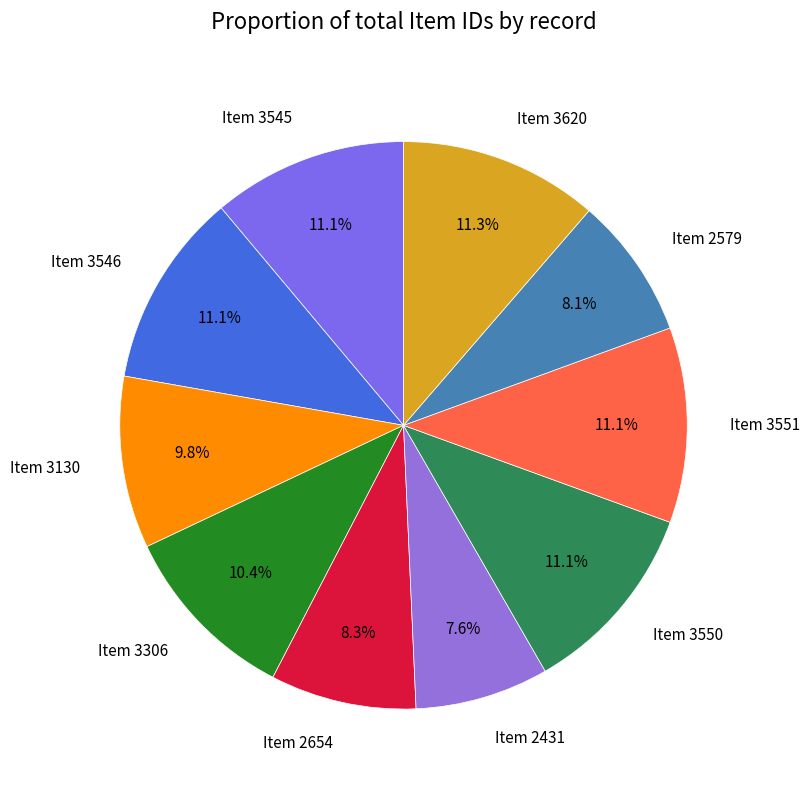

To the nearest percent, what percentage of the pie is Item 3130?

10%